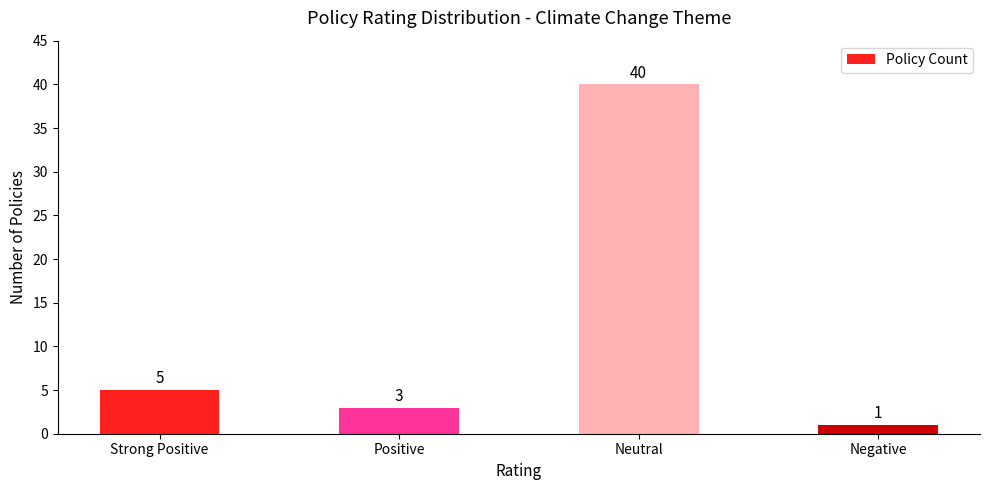

What is the maximum value shown in the chart?

40